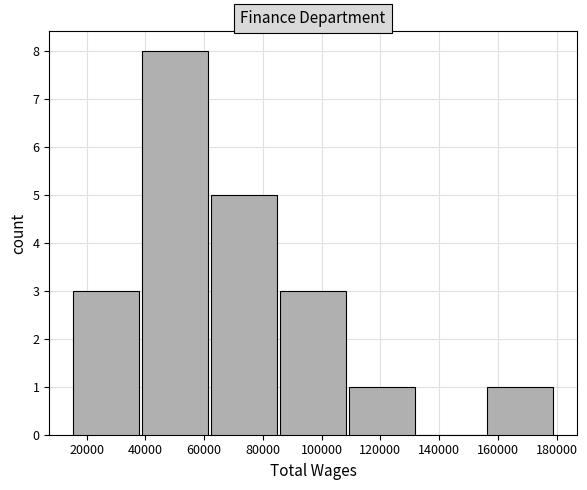

How tall is the bar that spans 86000 to 108000 on the x-axis? Neither the bar edges nor the heights are printed on the chart, so give them approximately, as read against the axes.

3